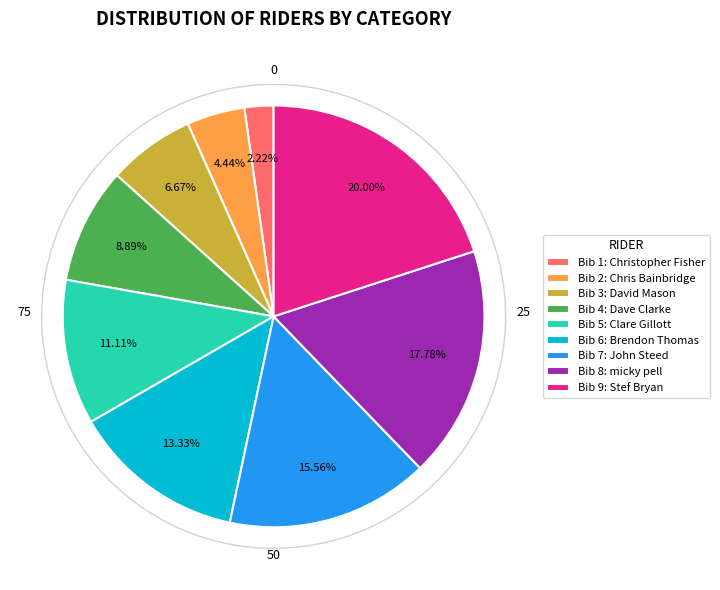

Rank the categories by value from highest to lowest.

Bib 9: Stef Bryan, Bib 8: micky pell, Bib 7: John Steed, Bib 6: Brendon Thomas, Bib 5: Clare Gillott, Bib 4: Dave Clarke, Bib 3: David Mason, Bib 2: Chris Bainbridge, Bib 1: Christopher Fisher